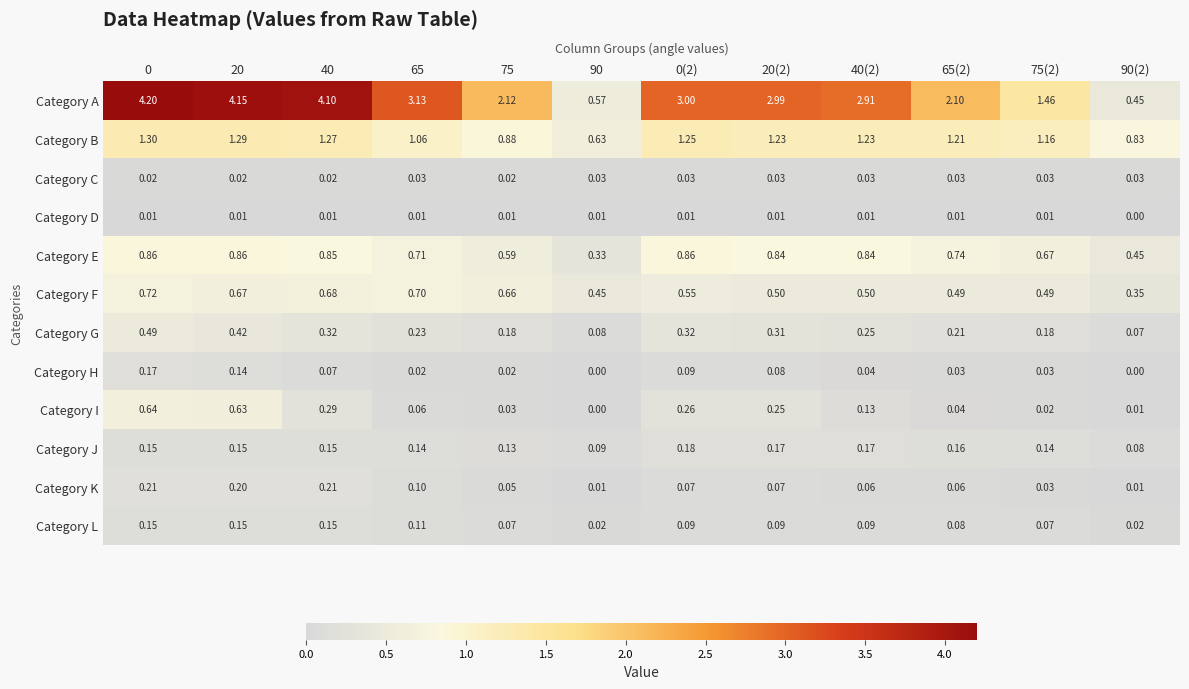

Is the value of Category C at 75 greater than the value of Category F at 90(2)?

No